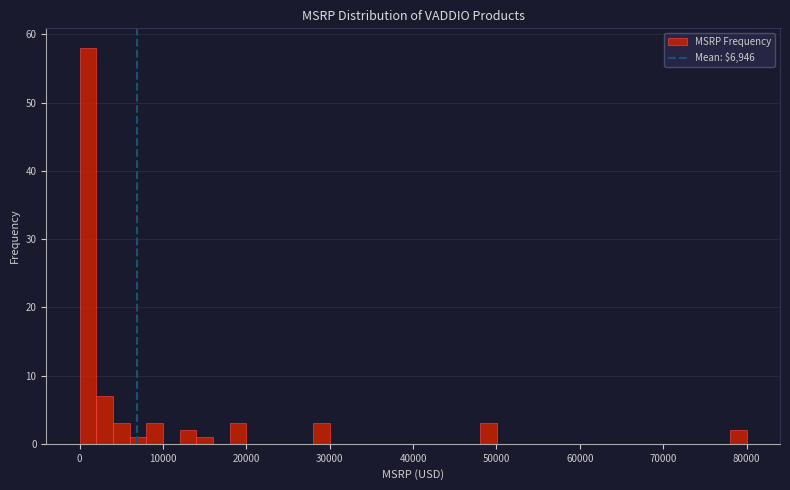

Read against the x-axis, roughly where is the centre of the tallest bar?

1000